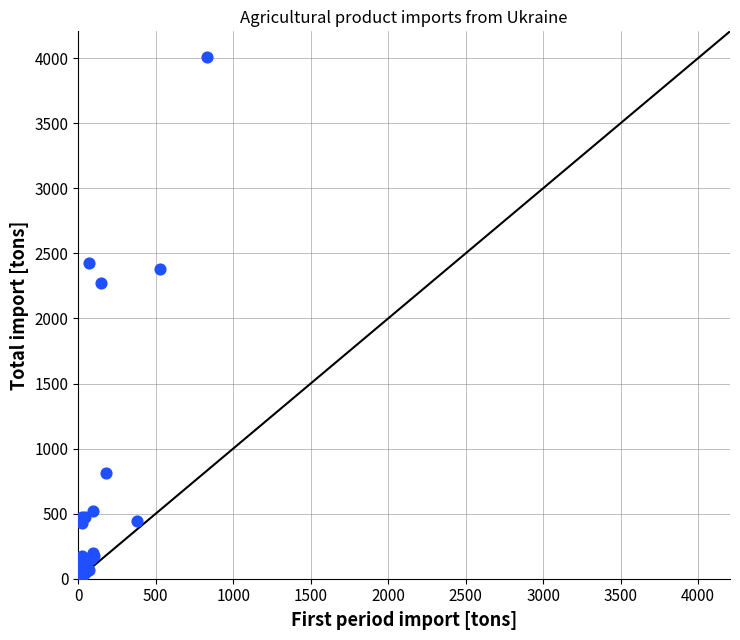

What Y value in the scatter plot is closest to 2014?

2270.1